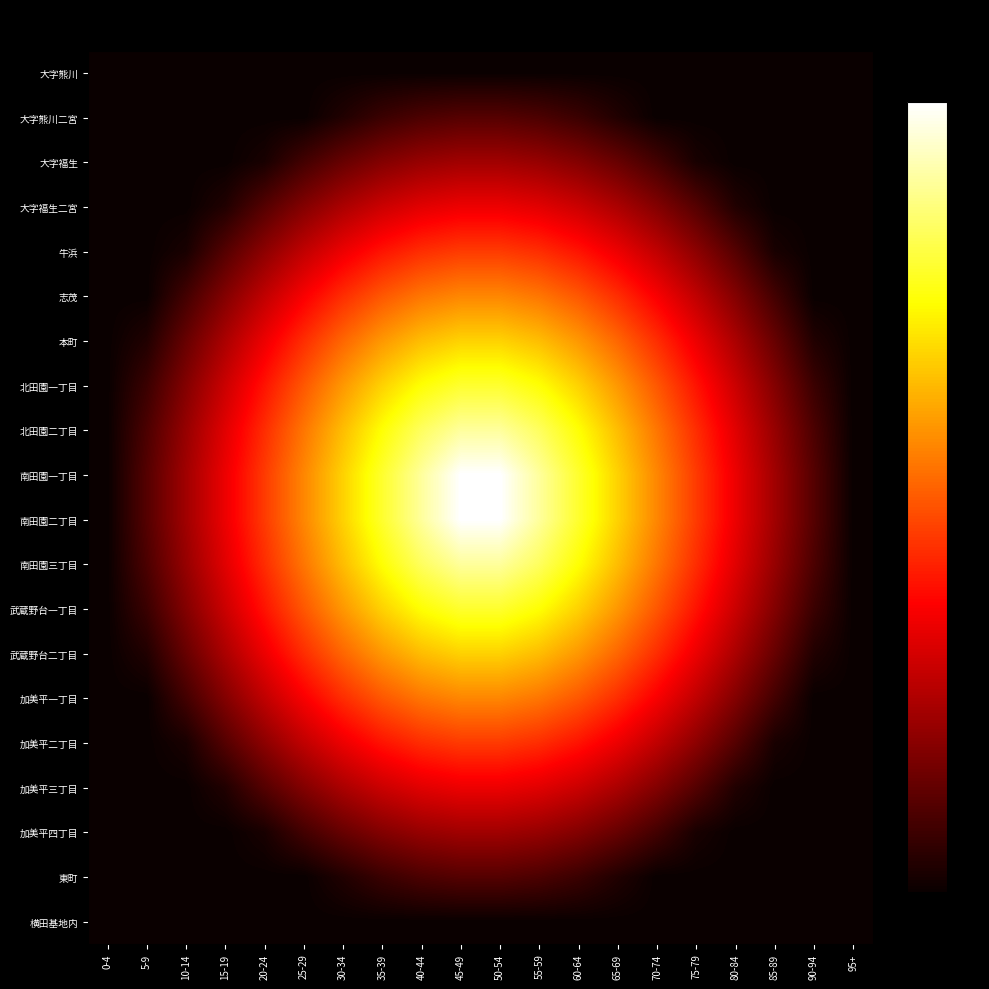

Reading right to left, transcribe all the data shown in this chart.

大字熊川: 95+=0.0	90-94=0.0	85-89=0.0	80-84=0.0	75-79=0.0	70-74=0.0	65-69=0.0	60-64=0.0	55-59=0.0	50-54=0.0	45-49=0.0	40-44=0.0	35-39=0.0	30-34=0.0	25-29=0.0	20-24=0.0	15-19=0.0	10-14=0.0	5-9=0.0	0-4=0.0
大字熊川二宮: 95+=0.0	90-94=0.0	85-89=0.0	80-84=0.0	75-79=0.0	70-74=0.0	65-69=0.0	60-64=0.1	55-59=0.1	50-54=0.1	45-49=0.1	40-44=0.1	35-39=0.1	30-34=0.0	25-29=0.0	20-24=0.0	15-19=0.0	10-14=0.0	5-9=0.0	0-4=0.0
大字福生: 95+=0.0	90-94=0.0	85-89=0.0	80-84=0.0	75-79=0.0	70-74=0.1	65-69=0.1	60-64=0.2	55-59=0.2	50-54=0.2	45-49=0.2	40-44=0.2	35-39=0.2	30-34=0.1	25-29=0.1	20-24=0.0	15-19=0.0	10-14=0.0	5-9=0.0	0-4=0.0
大字福生二宮: 95+=0.0	90-94=0.0	85-89=0.0	80-84=0.0	75-79=0.1	70-74=0.2	65-69=0.2	60-64=0.3	55-59=0.3	50-54=0.3	45-49=0.3	40-44=0.3	35-39=0.3	30-34=0.2	25-29=0.2	20-24=0.1	15-19=0.0	10-14=0.0	5-9=0.0	0-4=0.0
牛浜: 95+=0.0	90-94=0.0	85-89=0.0	80-84=0.1	75-79=0.2	70-74=0.3	65-69=0.3	60-64=0.4	55-59=0.4	50-54=0.5	45-49=0.5	40-44=0.4	35-39=0.4	30-34=0.3	25-29=0.3	20-24=0.2	15-19=0.1	10-14=0.0	5-9=0.0	0-4=0.0
志茂: 95+=0.0	90-94=0.0	85-89=0.1	80-84=0.2	75-79=0.3	70-74=0.4	65-69=0.4	60-64=0.5	55-59=0.5	50-54=0.6	45-49=0.6	40-44=0.5	35-39=0.5	30-34=0.4	25-29=0.4	20-24=0.3	15-19=0.2	10-14=0.1	5-9=0.0	0-4=0.0
本町: 95+=0.0	90-94=0.0	85-89=0.1	80-84=0.2	75-79=0.3	70-74=0.4	65-69=0.5	60-64=0.6	55-59=0.6	50-54=0.7	45-49=0.7	40-44=0.6	35-39=0.6	30-34=0.5	25-29=0.4	20-24=0.3	15-19=0.2	10-14=0.1	5-9=0.0	0-4=0.0
北田園一丁目: 95+=0.0	90-94=0.1	85-89=0.2	80-84=0.3	75-79=0.4	70-74=0.5	65-69=0.6	60-64=0.7	55-59=0.7	50-54=0.8	45-49=0.8	40-44=0.7	35-39=0.7	30-34=0.6	25-29=0.5	20-24=0.4	15-19=0.3	10-14=0.2	5-9=0.1	0-4=0.0
北田園二丁目: 95+=0.0	90-94=0.1	85-89=0.2	80-84=0.3	75-79=0.4	70-74=0.5	65-69=0.6	60-64=0.7	55-59=0.8	50-54=0.9	45-49=0.9	40-44=0.8	35-39=0.7	30-34=0.6	25-29=0.5	20-24=0.4	15-19=0.3	10-14=0.2	5-9=0.1	0-4=0.0
南田園一丁目: 95+=0.0	90-94=0.1	85-89=0.2	80-84=0.3	75-79=0.5	70-74=0.6	65-69=0.7	60-64=0.8	55-59=0.9	50-54=1.0	45-49=1.0	40-44=0.9	35-39=0.8	30-34=0.7	25-29=0.6	20-24=0.5	15-19=0.3	10-14=0.2	5-9=0.1	0-4=0.0
南田園二丁目: 95+=0.0	90-94=0.1	85-89=0.2	80-84=0.3	75-79=0.5	70-74=0.6	65-69=0.7	60-64=0.8	55-59=0.9	50-54=1.0	45-49=1.0	40-44=0.9	35-39=0.8	30-34=0.7	25-29=0.6	20-24=0.5	15-19=0.3	10-14=0.2	5-9=0.1	0-4=0.0
南田園三丁目: 95+=0.0	90-94=0.1	85-89=0.2	80-84=0.3	75-79=0.4	70-74=0.5	65-69=0.6	60-64=0.7	55-59=0.8	50-54=0.9	45-49=0.9	40-44=0.8	35-39=0.7	30-34=0.6	25-29=0.5	20-24=0.4	15-19=0.3	10-14=0.2	5-9=0.1	0-4=0.0
武蔵野台一丁目: 95+=0.0	90-94=0.1	85-89=0.2	80-84=0.3	75-79=0.4	70-74=0.5	65-69=0.6	60-64=0.7	55-59=0.7	50-54=0.8	45-49=0.8	40-44=0.7	35-39=0.7	30-34=0.6	25-29=0.5	20-24=0.4	15-19=0.3	10-14=0.2	5-9=0.1	0-4=0.0
武蔵野台二丁目: 95+=0.0	90-94=0.0	85-89=0.1	80-84=0.2	75-79=0.3	70-74=0.4	65-69=0.5	60-64=0.6	55-59=0.6	50-54=0.7	45-49=0.7	40-44=0.6	35-39=0.6	30-34=0.5	25-29=0.4	20-24=0.3	15-19=0.2	10-14=0.1	5-9=0.0	0-4=0.0
加美平一丁目: 95+=0.0	90-94=0.0	85-89=0.1	80-84=0.2	75-79=0.3	70-74=0.4	65-69=0.4	60-64=0.5	55-59=0.5	50-54=0.6	45-49=0.6	40-44=0.5	35-39=0.5	30-34=0.4	25-29=0.4	20-24=0.3	15-19=0.2	10-14=0.1	5-9=0.0	0-4=0.0
加美平二丁目: 95+=0.0	90-94=0.0	85-89=0.0	80-84=0.1	75-79=0.2	70-74=0.3	65-69=0.3	60-64=0.4	55-59=0.4	50-54=0.5	45-49=0.5	40-44=0.4	35-39=0.4	30-34=0.3	25-29=0.3	20-24=0.2	15-19=0.1	10-14=0.0	5-9=0.0	0-4=0.0
加美平三丁目: 95+=0.0	90-94=0.0	85-89=0.0	80-84=0.0	75-79=0.1	70-74=0.2	65-69=0.2	60-64=0.3	55-59=0.3	50-54=0.3	45-49=0.3	40-44=0.3	35-39=0.3	30-34=0.2	25-29=0.2	20-24=0.1	15-19=0.0	10-14=0.0	5-9=0.0	0-4=0.0
加美平四丁目: 95+=0.0	90-94=0.0	85-89=0.0	80-84=0.0	75-79=0.0	70-74=0.1	65-69=0.1	60-64=0.2	55-59=0.2	50-54=0.2	45-49=0.2	40-44=0.2	35-39=0.2	30-34=0.1	25-29=0.1	20-24=0.0	15-19=0.0	10-14=0.0	5-9=0.0	0-4=0.0
東町: 95+=0.0	90-94=0.0	85-89=0.0	80-84=0.0	75-79=0.0	70-74=0.0	65-69=0.0	60-64=0.1	55-59=0.1	50-54=0.1	45-49=0.1	40-44=0.1	35-39=0.1	30-34=0.0	25-29=0.0	20-24=0.0	15-19=0.0	10-14=0.0	5-9=0.0	0-4=0.0
横田基地内: 95+=0.0	90-94=0.0	85-89=0.0	80-84=0.0	75-79=0.0	70-74=0.0	65-69=0.0	60-64=0.0	55-59=0.0	50-54=0.0	45-49=0.0	40-44=0.0	35-39=0.0	30-34=0.0	25-29=0.0	20-24=0.0	15-19=0.0	10-14=0.0	5-9=0.0	0-4=0.0